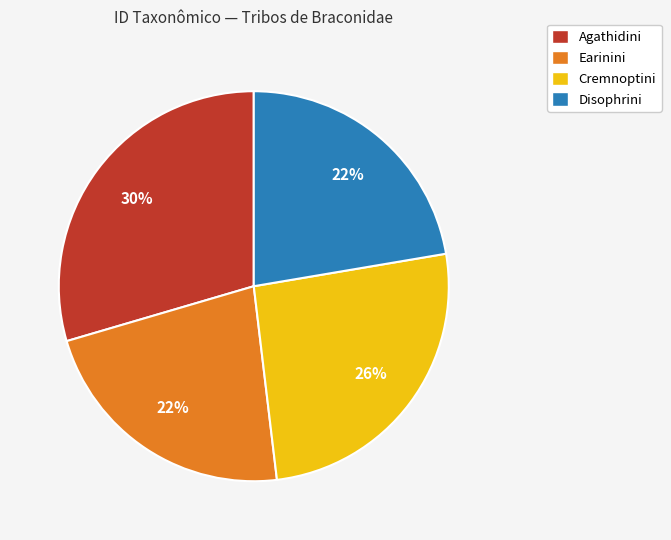

Is it true that Agathidini is 30% of the pie?

True